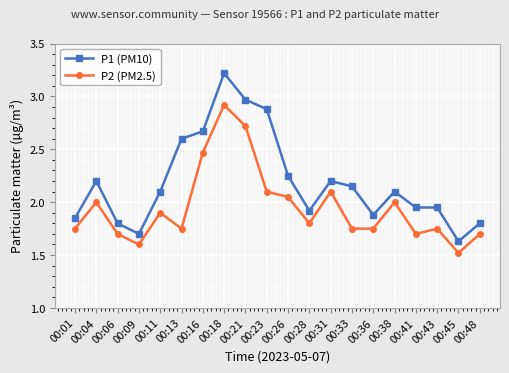

What is the sum of all P2 (PM2.5) values?

39.0